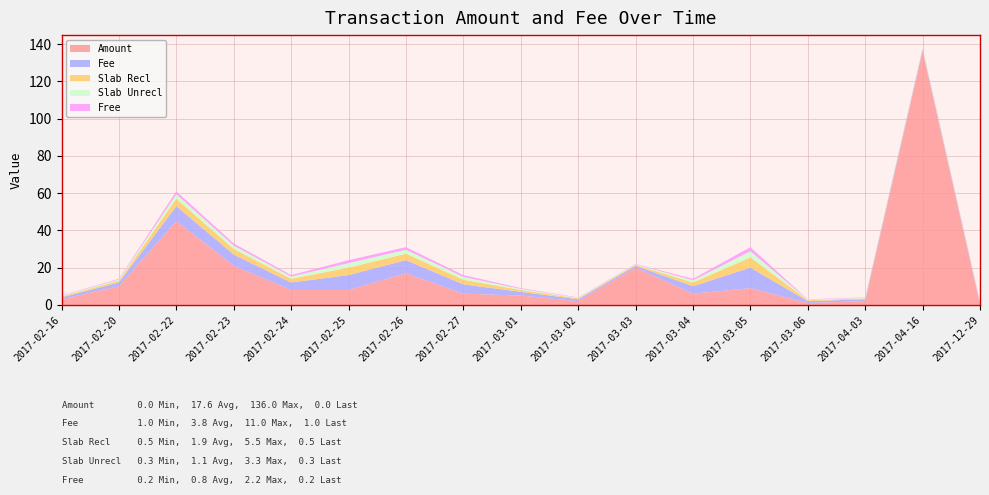

Reading left to right, list all the values displayed in this chart.

Amount: 2017-02-16=3.0	2017-02-20=10.0	2017-02-22=45.0	2017-02-23=21.0	2017-02-24=8.0	2017-02-25=8.0	2017-02-26=17.0	2017-02-27=6.0	2017-03-01=5.0	2017-03-02=2.0	2017-03-03=20.0	2017-03-04=6.0	2017-03-05=9.0	2017-03-06=1.0	2017-04-03=2.0	2017-04-16=136.0	2017-12-29=0.0
Fee: 2017-02-16=1.0	2017-02-20=2.0	2017-02-22=8.0	2017-02-23=6.0	2017-02-24=4.0	2017-02-25=8.0	2017-02-26=7.0	2017-02-27=5.0	2017-03-01=2.0	2017-03-02=1.0	2017-03-03=1.0	2017-03-04=4.0	2017-03-05=11.0	2017-03-06=1.0	2017-04-03=1.0	2017-04-16=1.0	2017-12-29=1.0
Slab Recl: 2017-02-16=0.5	2017-02-20=1.0	2017-02-22=4.0	2017-02-23=3.0	2017-02-24=2.0	2017-02-25=4.0	2017-02-26=3.5	2017-02-27=2.5	2017-03-01=1.0	2017-03-02=0.5	2017-03-03=0.5	2017-03-04=2.0	2017-03-05=5.5	2017-03-06=0.5	2017-04-03=0.5	2017-04-16=0.5	2017-12-29=0.5
Slab Unrecl: 2017-02-16=0.3	2017-02-20=0.6	2017-02-22=2.4	2017-02-23=1.8	2017-02-24=1.2	2017-02-25=2.4	2017-02-26=2.1	2017-02-27=1.5	2017-03-01=0.6	2017-03-02=0.3	2017-03-03=0.3	2017-03-04=1.2	2017-03-05=3.3	2017-03-06=0.3	2017-04-03=0.3	2017-04-16=0.3	2017-12-29=0.3
Free: 2017-02-16=0.2	2017-02-20=0.4	2017-02-22=1.6	2017-02-23=1.2	2017-02-24=0.8	2017-02-25=1.6	2017-02-26=1.4	2017-02-27=1.0	2017-03-01=0.4	2017-03-02=0.2	2017-03-03=0.2	2017-03-04=0.8	2017-03-05=2.2	2017-03-06=0.2	2017-04-03=0.2	2017-04-16=0.2	2017-12-29=0.2